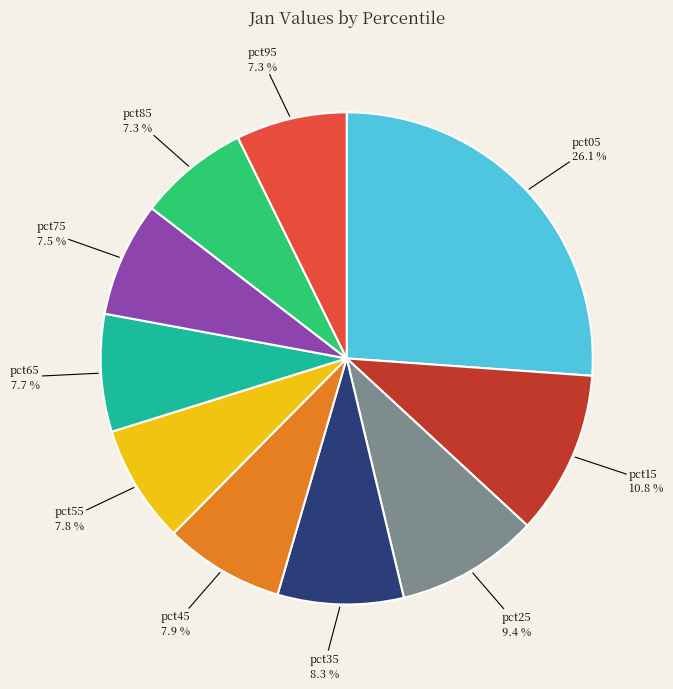

Does any single category account for the majority?

No